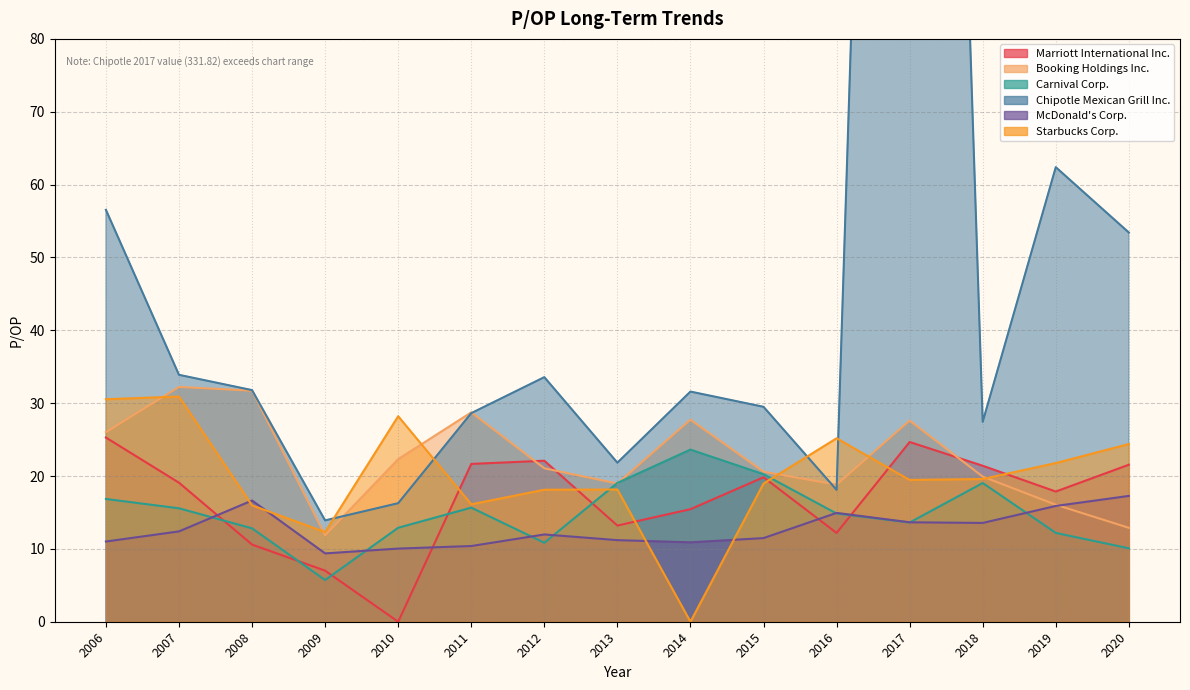

Reading left to right, transcribe all the data shown in this chart.

Marriott International Inc.: 2006=25.3	2007=19.1	2008=10.6	2009=7.0	2010=0.0	2011=21.7	2012=22.1	2013=13.2	2014=15.4	2015=19.8	2016=12.2	2017=24.7	2018=21.4	2019=17.9	2020=21.6
Booking Holdings Inc.: 2006=26.0	2007=32.2	2008=31.7	2009=11.9	2010=22.3	2011=28.7	2012=21.1	2013=19.0	2014=27.7	2015=20.6	2016=18.8	2017=27.6	2018=19.9	2019=16.1	2020=12.9
Carnival Corp.: 2006=16.9	2007=15.6	2008=12.8	2009=5.7	2010=12.9	2011=15.7	2012=10.8	2013=19.1	2014=23.6	2015=20.2	2016=14.8	2017=13.6	2018=19.0	2019=12.2	2020=10.1
Chipotle Mexican Grill Inc.: 2006=56.5	2007=33.9	2008=31.8	2009=13.9	2010=16.3	2011=28.6	2012=33.6	2013=21.8	2014=31.6	2015=29.5	2016=18.1	2017=331.8	2018=27.4	2019=62.4	2020=53.4
McDonald's Corp.: 2006=11.0	2007=12.4	2008=16.6	2009=9.4	2010=10.0	2011=10.4	2012=12.0	2013=11.2	2014=10.9	2015=11.5	2016=14.9	2017=13.7	2018=13.6	2019=15.9	2020=17.3
Starbucks Corp.: 2006=30.5	2007=30.9	2008=16.0	2009=12.3	2010=28.2	2011=16.1	2012=18.1	2013=18.1	2014=0.0	2015=19.0	2016=25.2	2017=19.5	2018=19.6	2019=21.8	2020=24.4